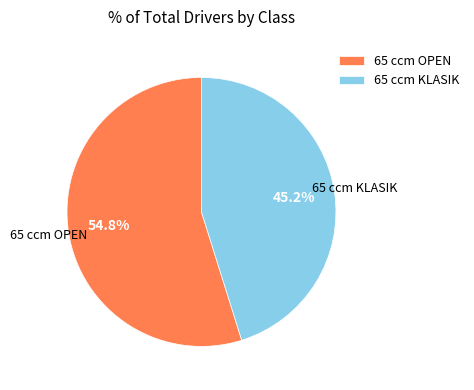

Rank the categories by value from lowest to highest.

65 ccm KLASIK, 65 ccm OPEN